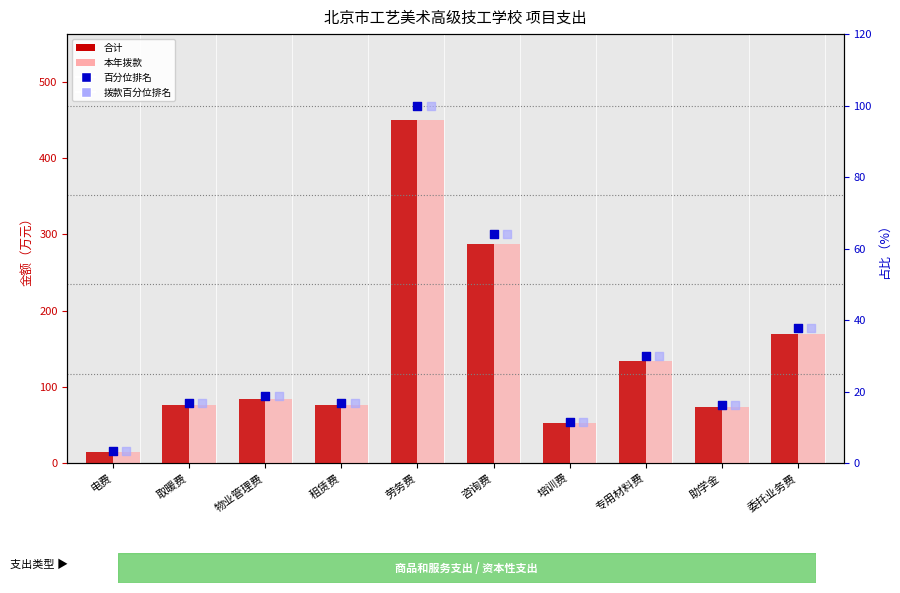

What is the total value across all series at 专用材料费?

328.7